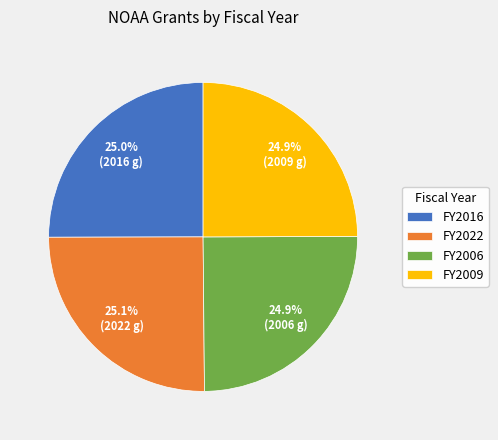

Approximately how many times larger is the value at FY2022 compared to FY2006?

1.0